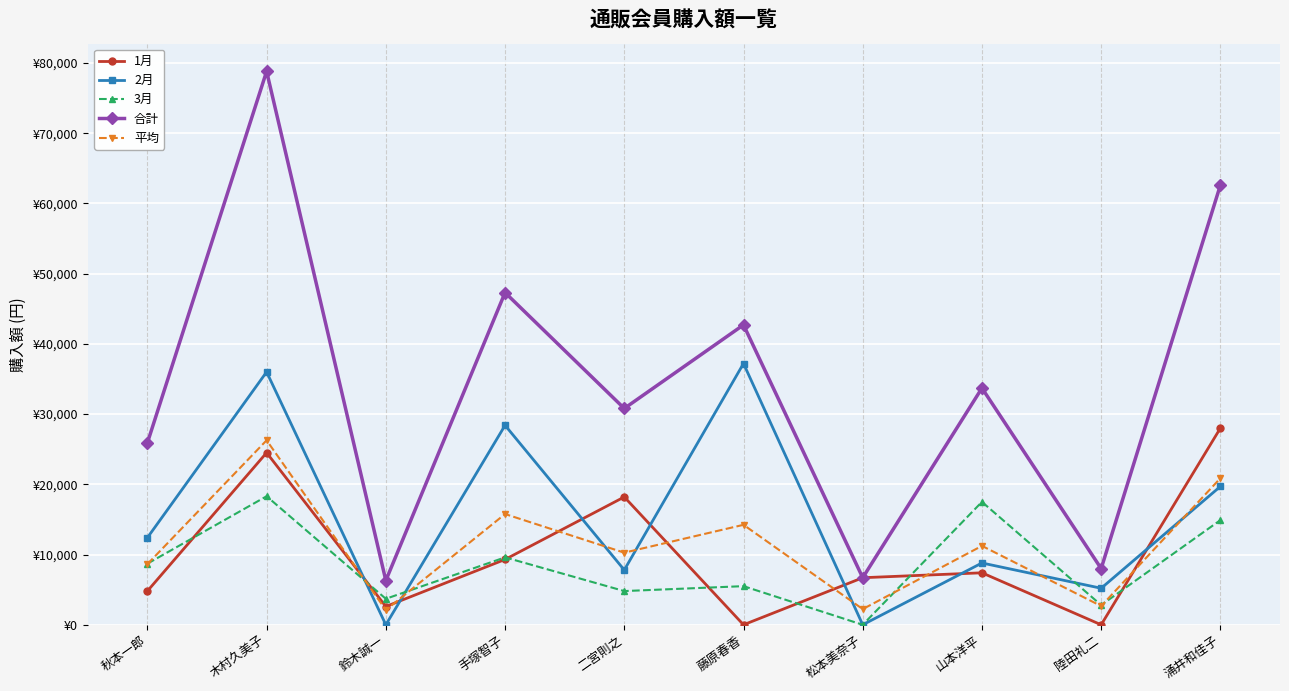

Is this an area chart (filled region under the line)?

No